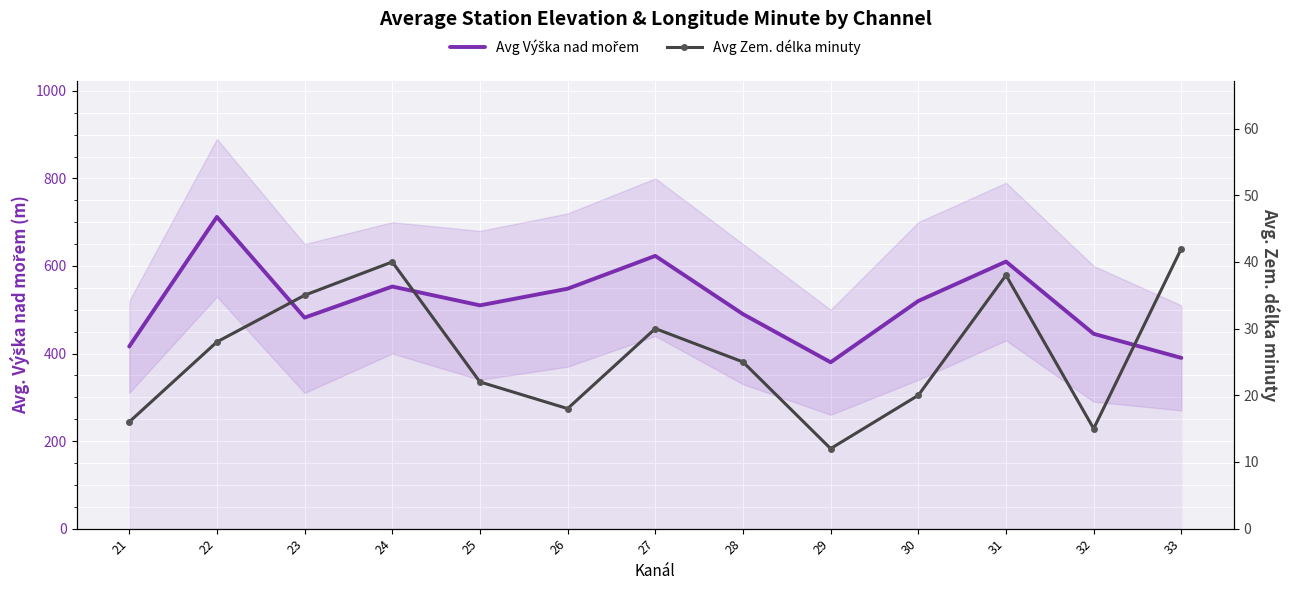

What are all the series names shown in the legend?

Avg Výška nad mořem, Avg Zem. délka minuty